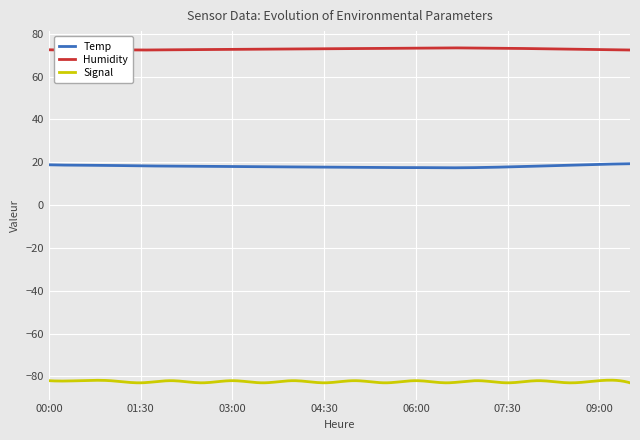

What is the approximate value of Signal at 04:30?

-83.0